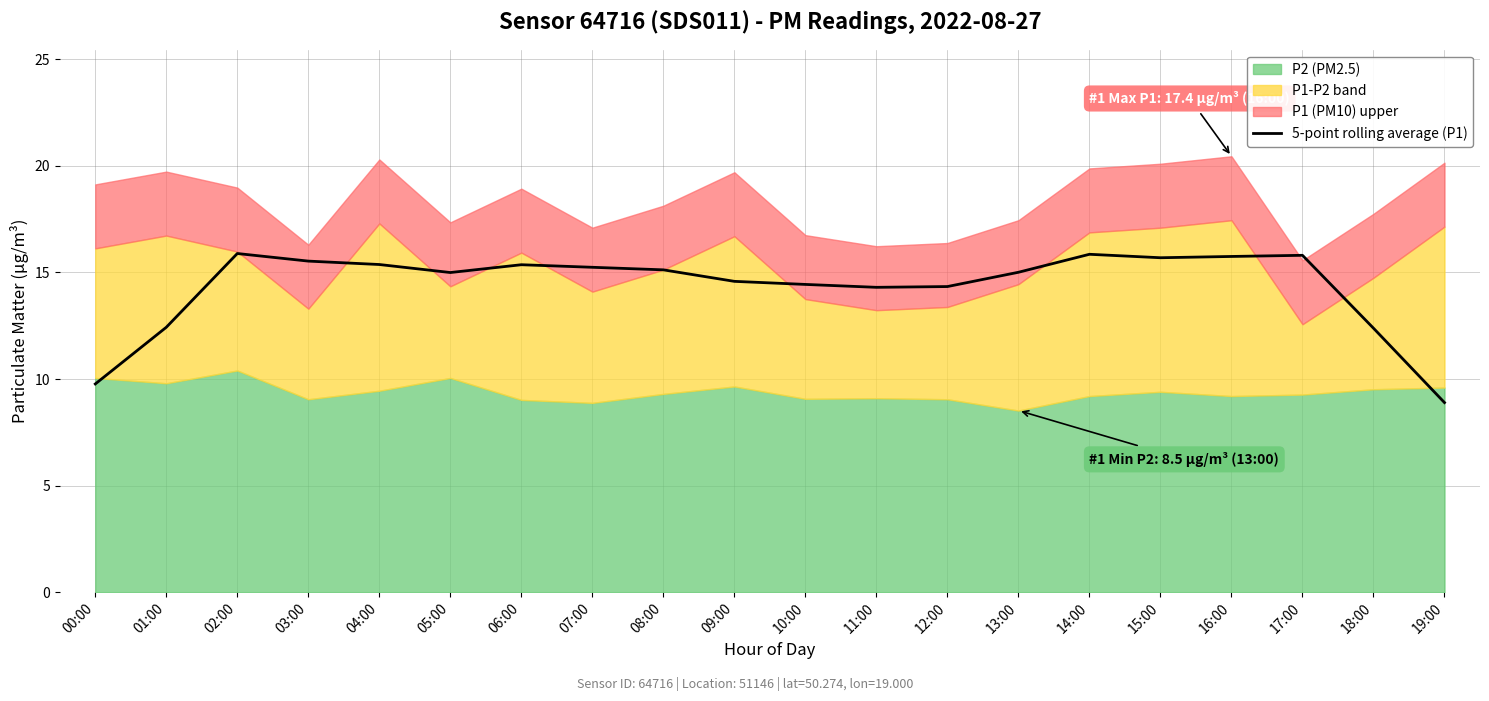

Which category has the highest value across all series?

02:00